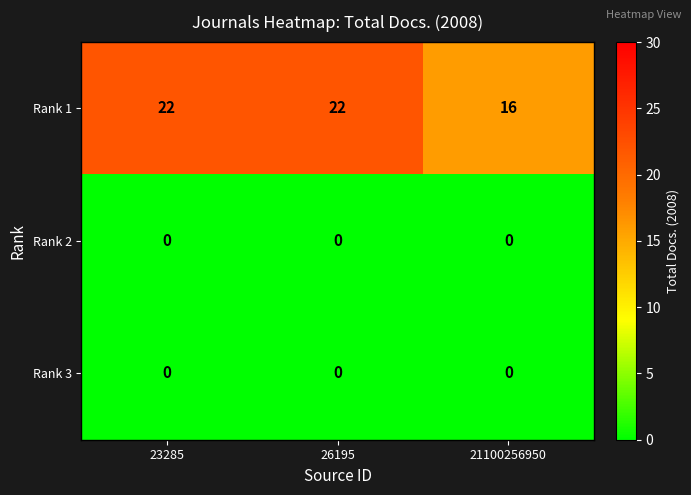

At how many categories does at least one series exceed 14?

3